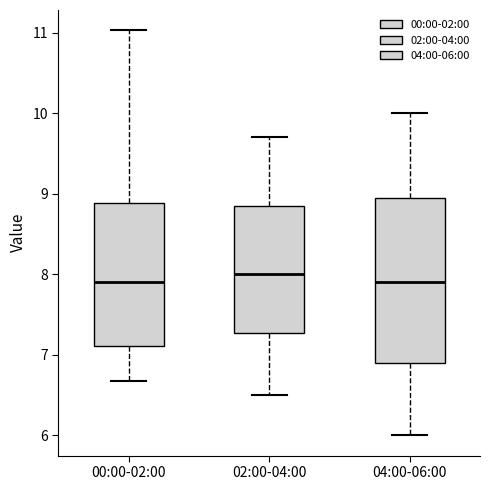

Reading left to right, read every box against the y-axis: the position of its median line, the range the box covers, and the ends of its whiskers. The values are not printed on the chart, so give them approximately, as read against the axis.

00:00-02:00: median 7.9, box 7.1 to 8.9, whiskers 6.7 to 11.0
02:00-04:00: median 8.0, box 7.3 to 8.9, whiskers 6.5 to 9.7
04:00-06:00: median 7.9, box 6.9 to 9.0, whiskers 6.0 to 10.0